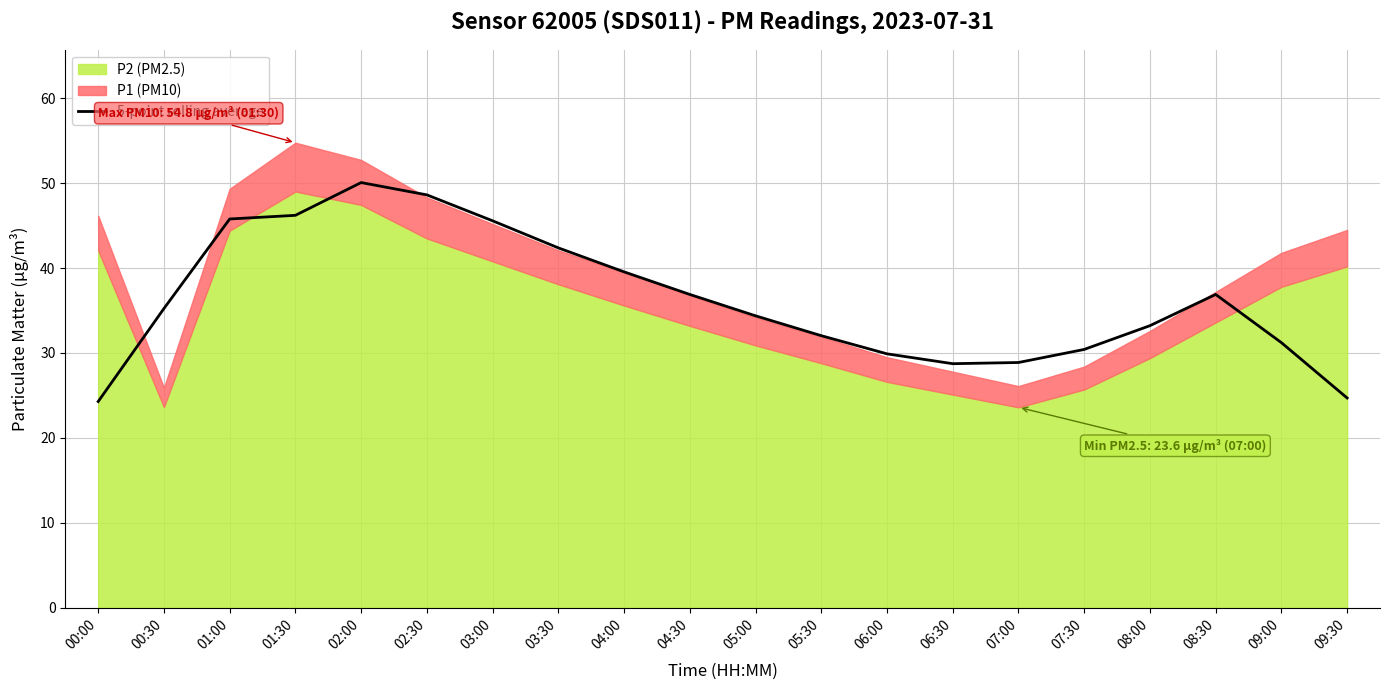

What is the highest value of the 5-point rolling average series?

50.1